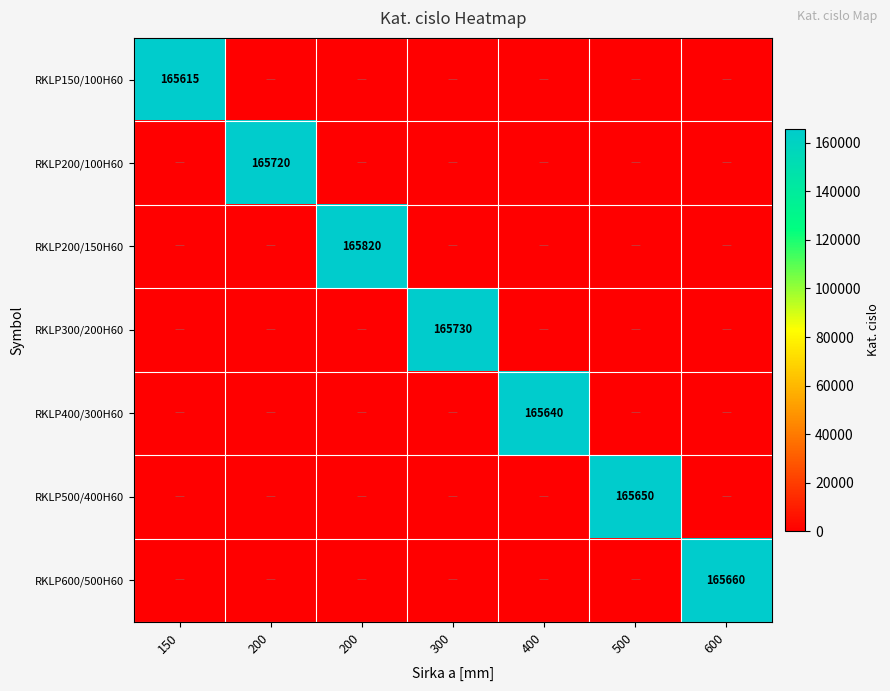

Which series has the largest total across all categories?

RKLP200/150H60